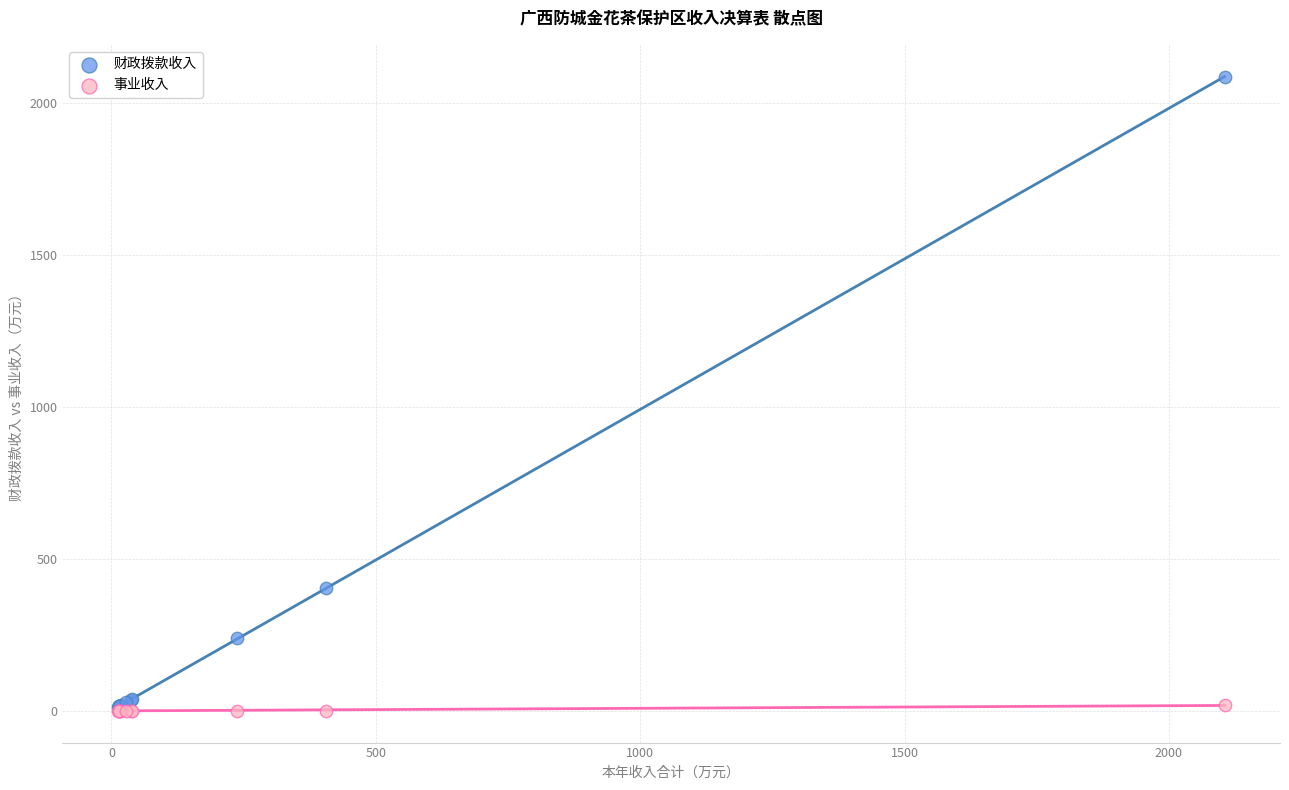

In the 财政拨款收入 series, what Y value is closest to 1049?

405.1